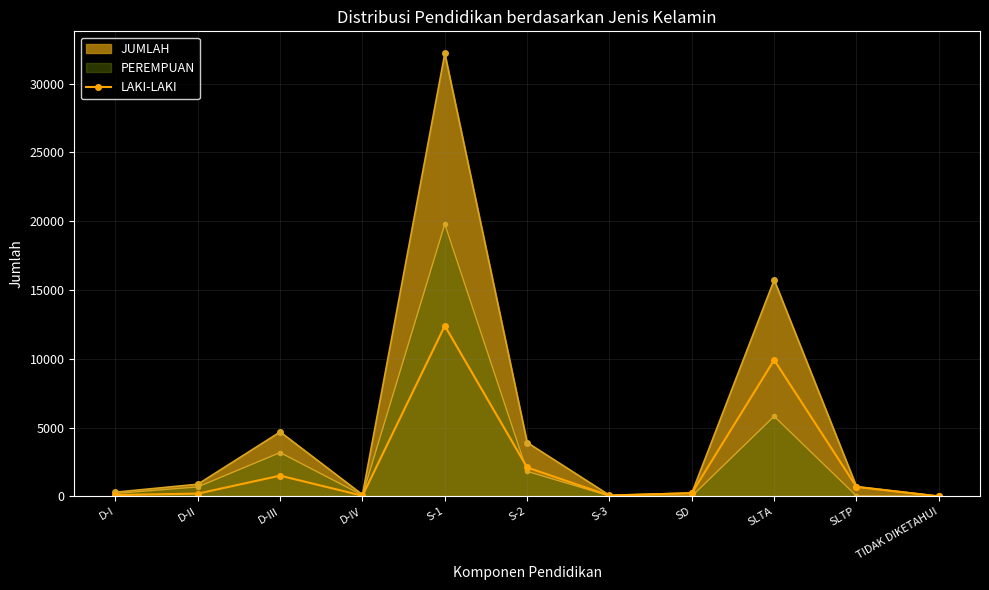

At which label is the value closest to 6196?

SLTA